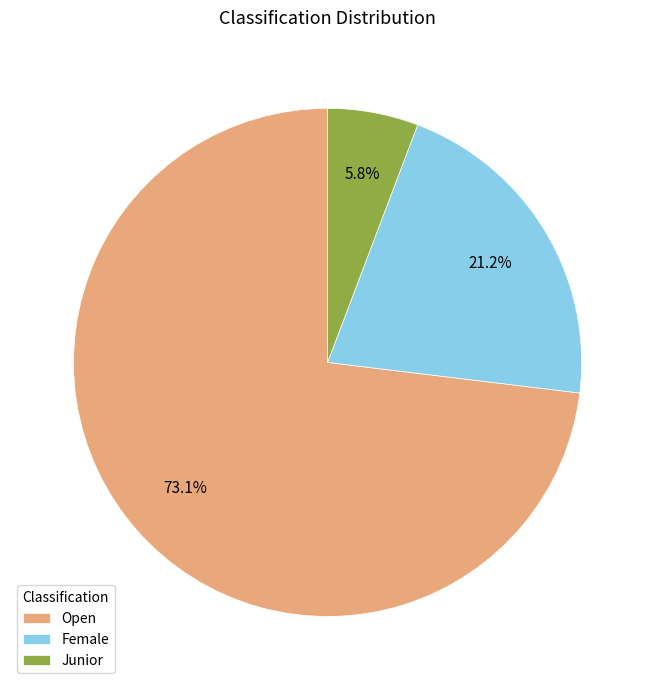

Rank the categories by value from highest to lowest.

Open, Female, Junior